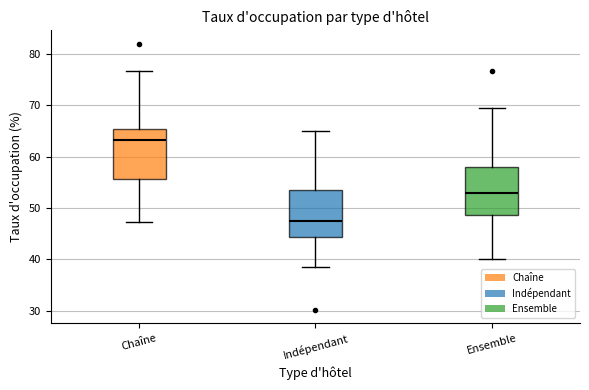

Reading left to right, transcribe this box plot: for each box, give where its median line is, the range the box spans, and where its two whiskers end, as read against the y-axis. The values are not printed on the chart, so give them approximately, as read against the axis.

Chaîne: median 63, box 56 to 65, whiskers 47 to 77
Indépendant: median 47, box 44 to 53, whiskers 39 to 65
Ensemble: median 53, box 49 to 58, whiskers 40 to 69